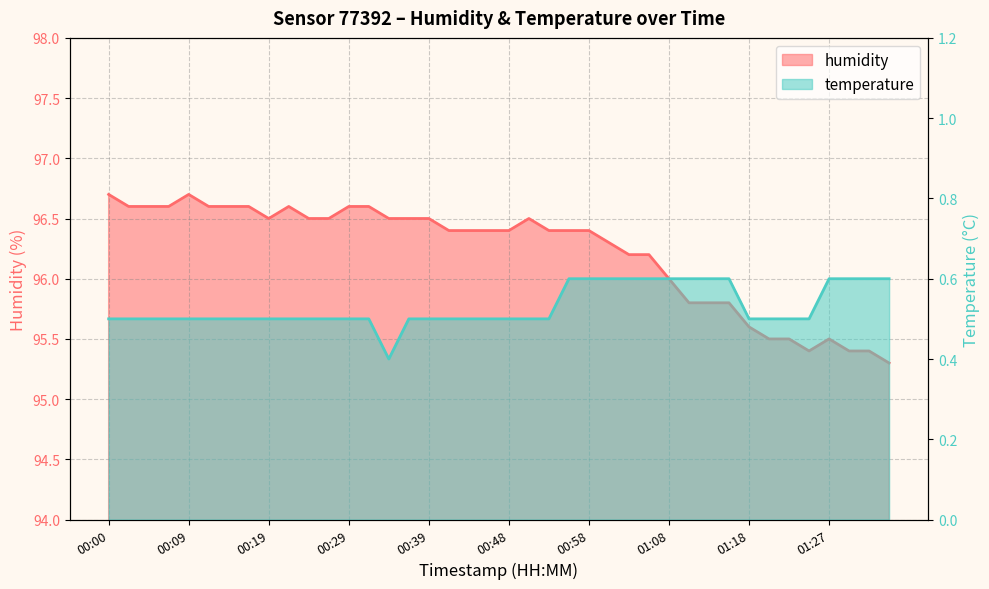

List the labels in order of value, largest first.

00:00, 00:09, 00:02, 00:05, 00:07, 00:12, 00:14, 00:17, 00:22, 00:29, 00:31, 00:19, 00:24, 00:26, 00:34, 00:36, 00:39, 00:51, 00:41, 00:43, 00:46, 00:48, 00:53, 00:56, 00:58, 01:01, 01:03, 01:06, 01:08, 01:10, 01:13, 01:15, 01:18, 01:20, 01:23, 01:27, 01:25, 01:30, 01:32, 01:35